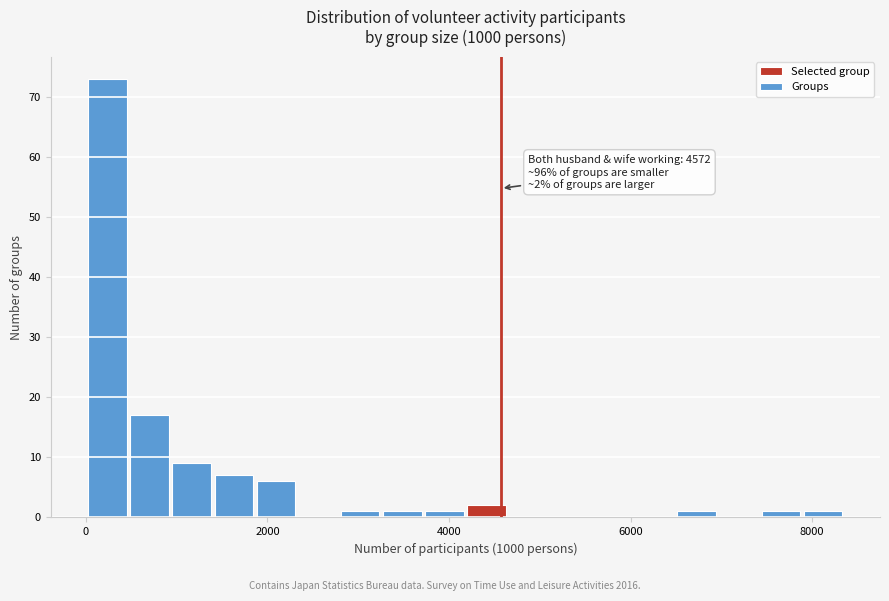

Around what value on the x-axis is the tallest bar? Give the approximate position of its centre, as read against the axis.

200